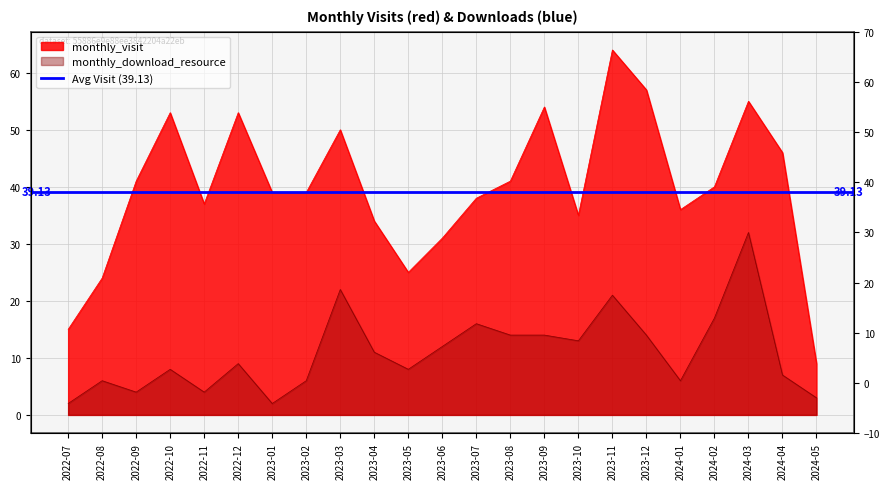

What is the smallest value displayed?

2